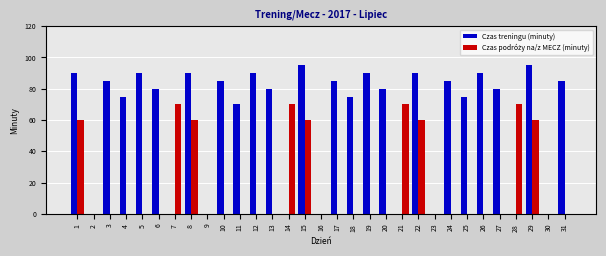

Where is Czas treningu (minuty) nearest to the value 47?

11